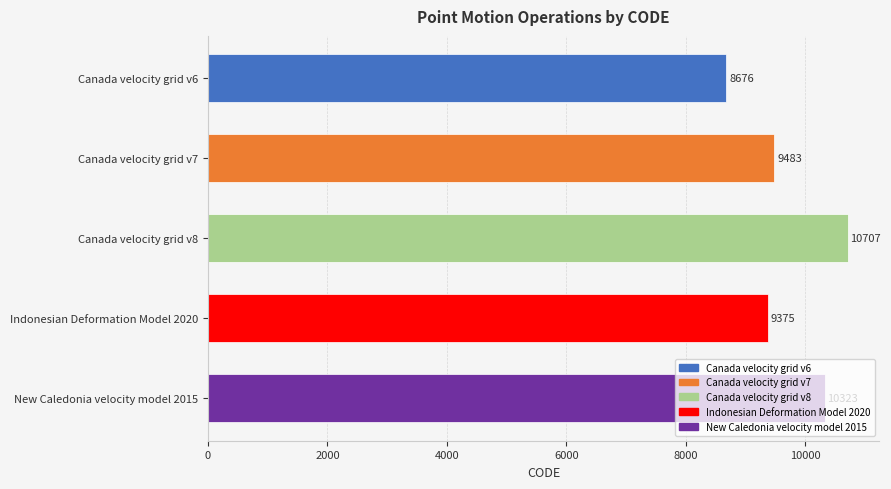

What is the label of the 2nd bar from the bottom?

Indonesian Deformation Model 2020